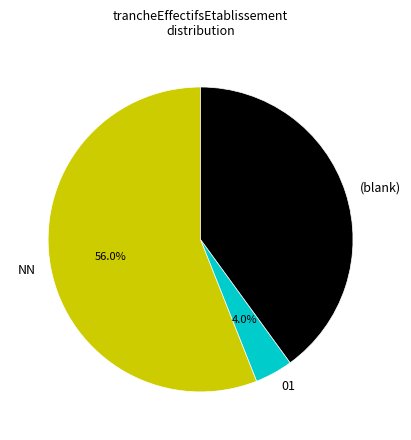

What percentage is the 01 slice, to the nearest percent?

4%